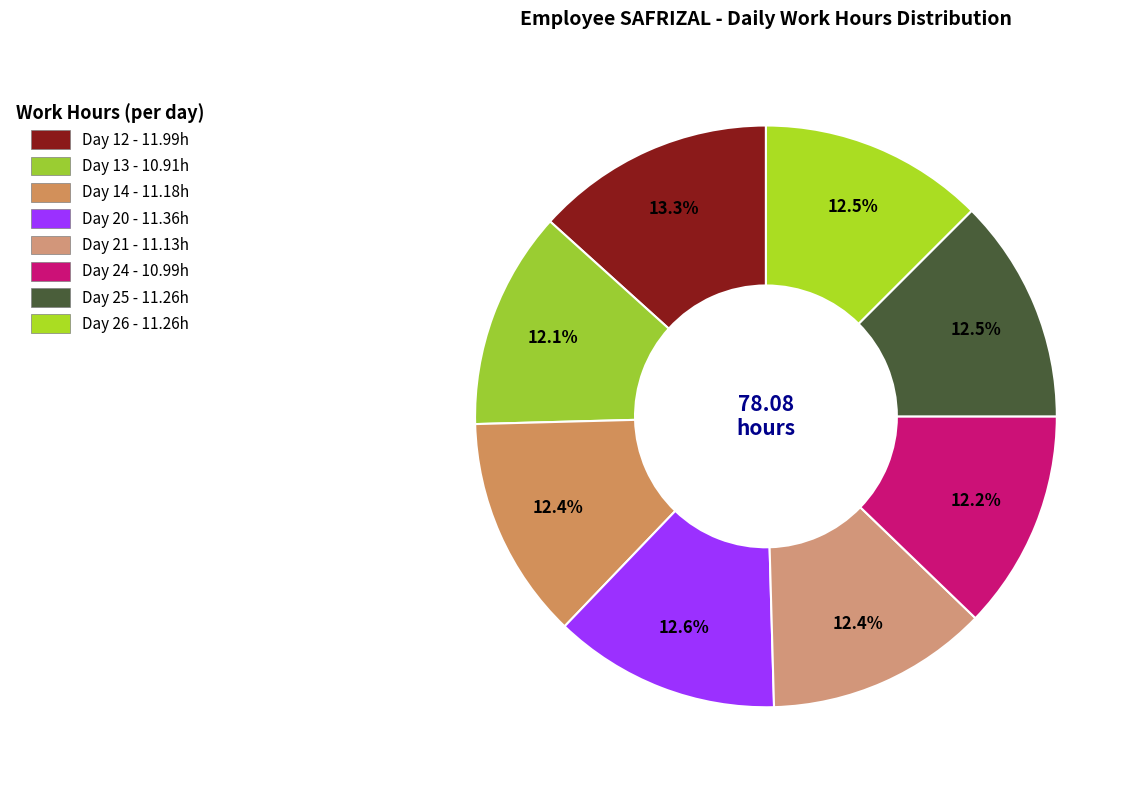

Is it true that Day 13 is 1% of the pie?

False